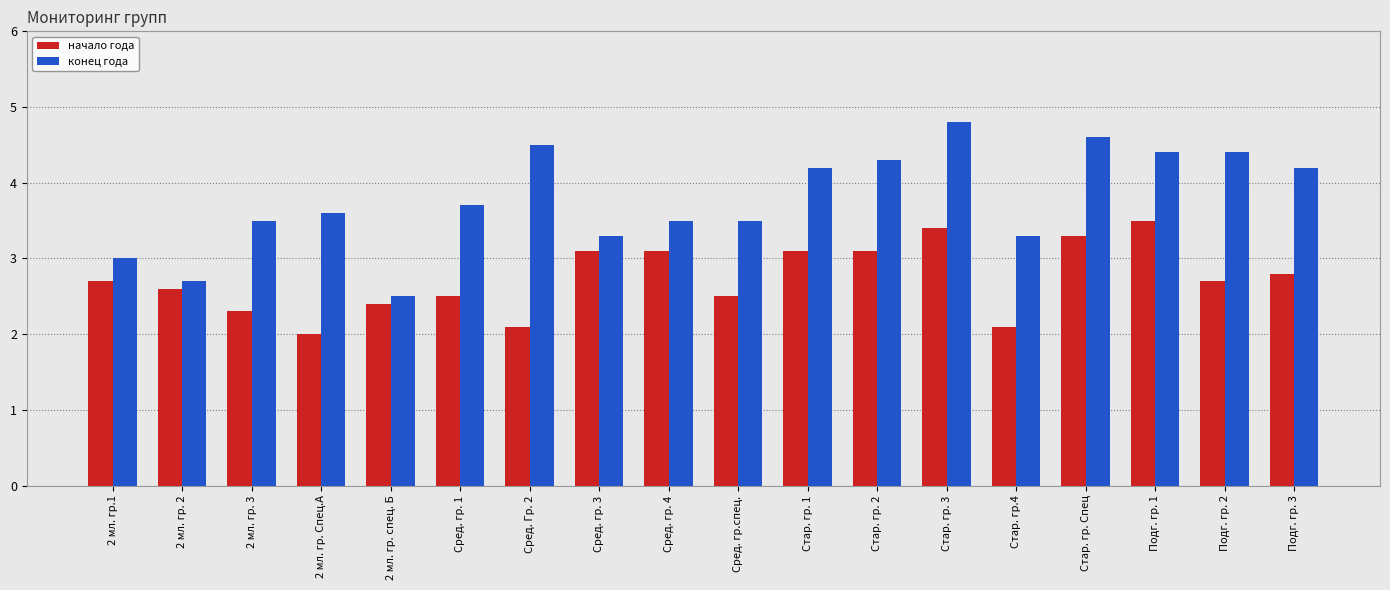

True or false: конец года has a value of 1.4 at Сред. гр. 3.

False